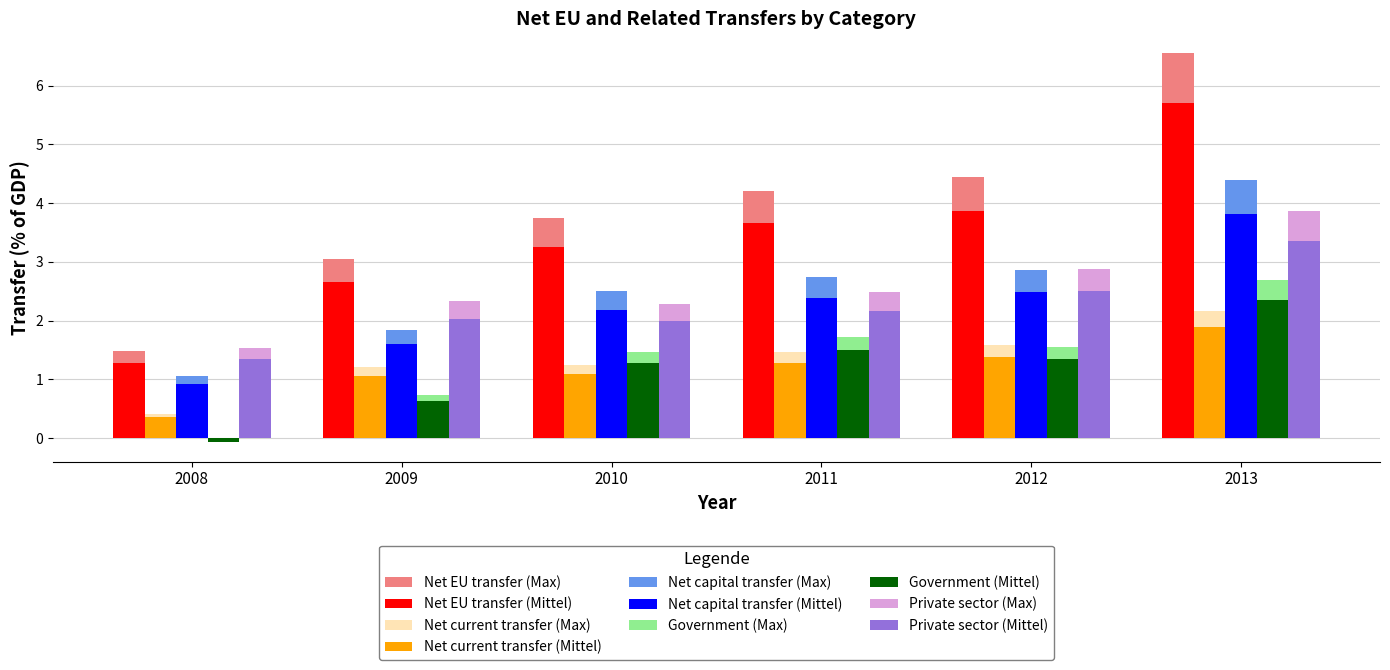

Which category has the lowest value in the Government (Mittel) series?

2008